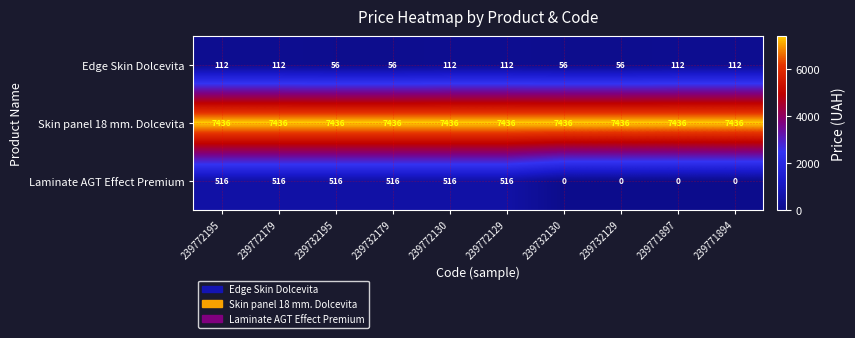

Read the Skin panel 18 mm. Dolcevita value at 239771894.

7436